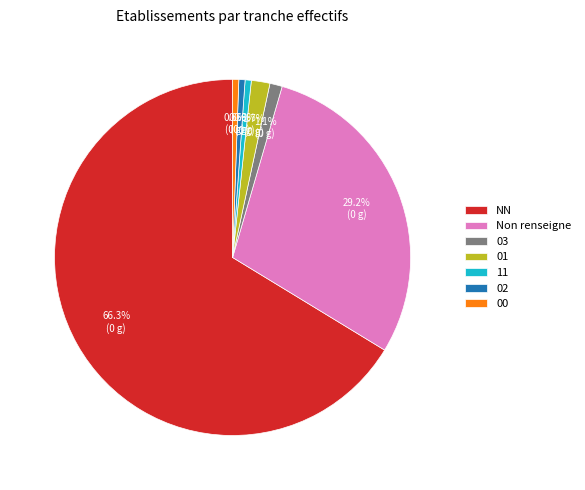

To the nearest percent, what is the difference between the largest and smallest slice percentages?

66%